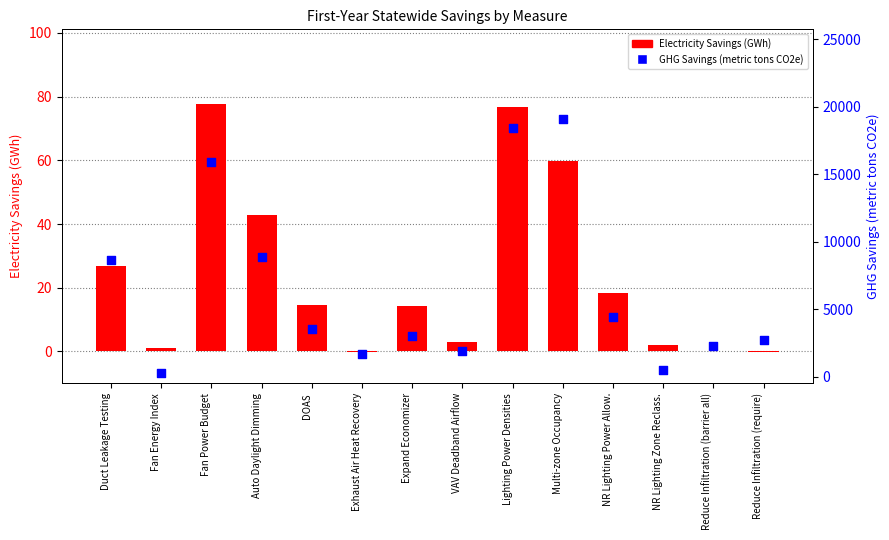

Which series reaches the minimum Y coordinate?

Electricity Savings (GWh)